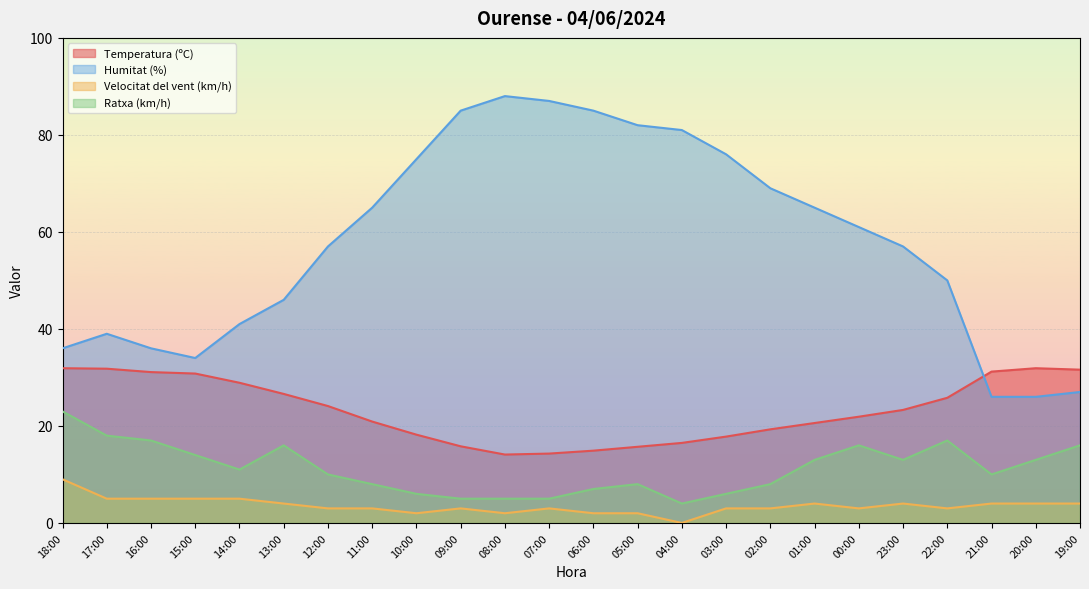

What is the spread (max minus min) of values at 06:00?

83.0